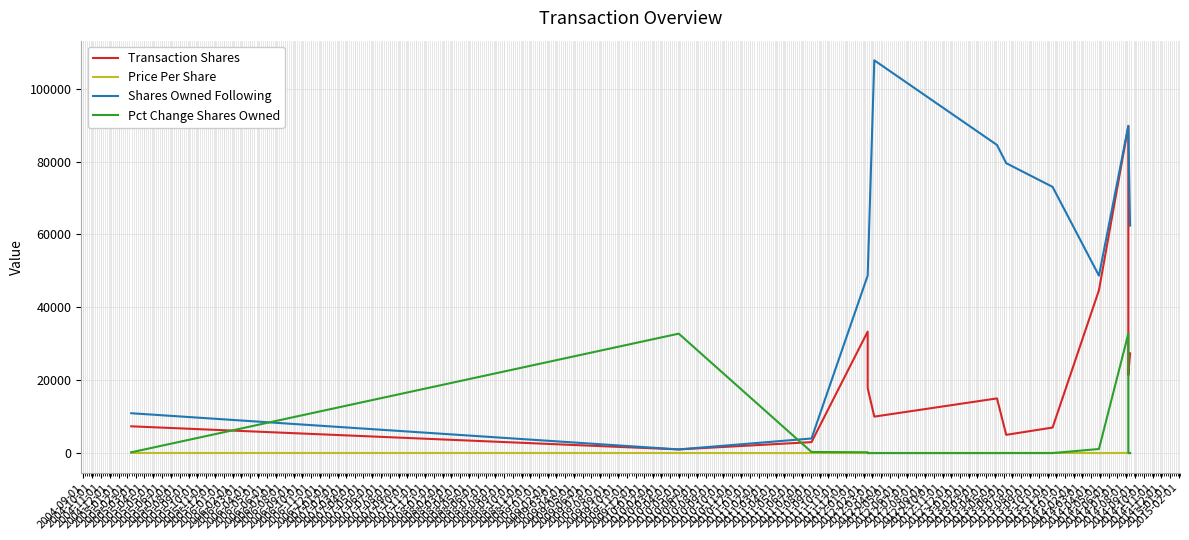

The value of Price Per Share at 2005-09-01 is 40.3. True or false?

False